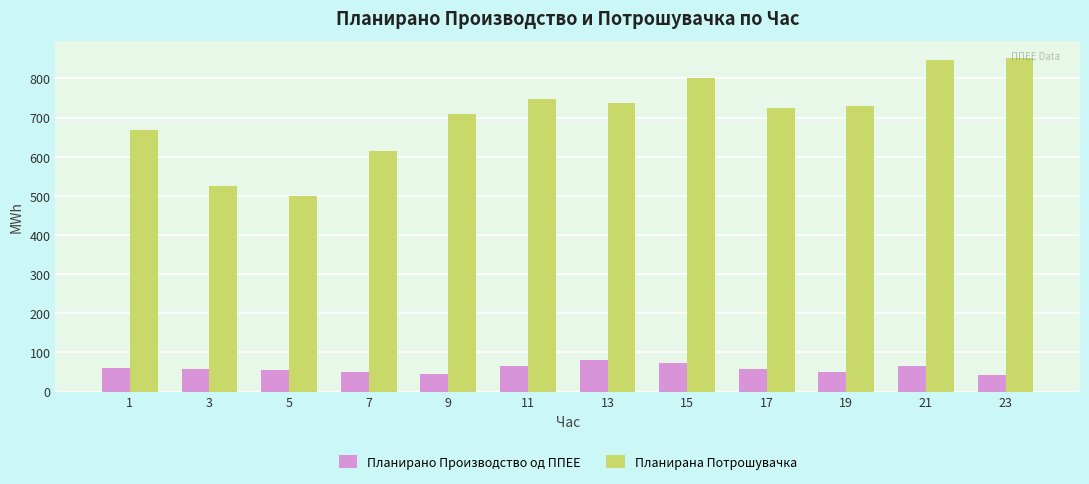

What is the sum of the Планирана Потрошувачка values at 13 and 7?

1351.1